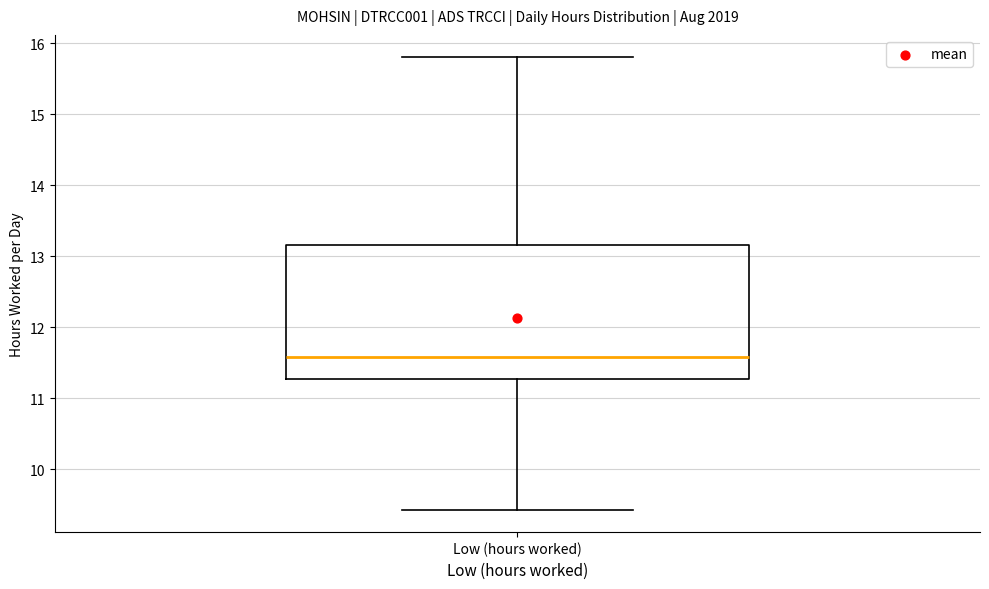

Read this box plot against the y-axis: the position of the median line, the range covered by the box, and the ends of both whiskers. The values are not printed on the chart, so give them approximately, as read against the axis.

median 11.6, box 11.3 to 13.2, whiskers 9.4 to 15.8